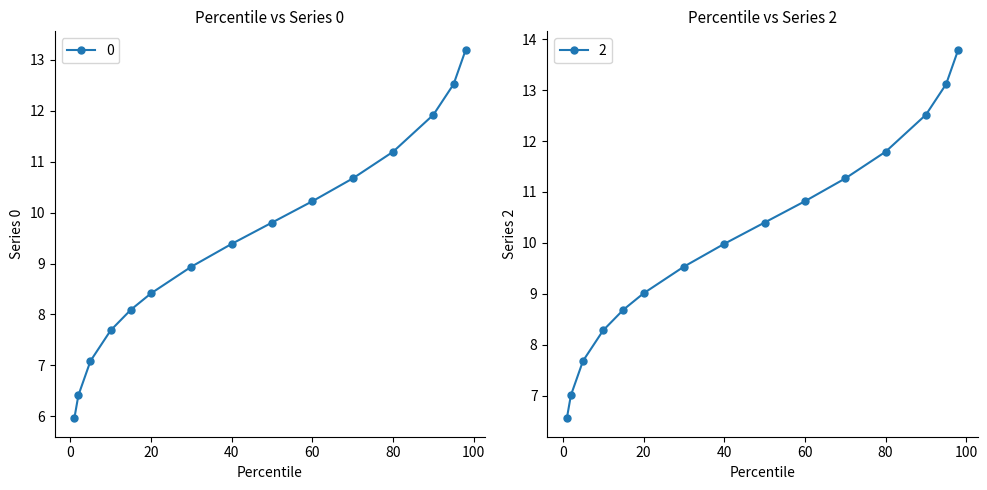

What is the difference between the 0 values at 50 and 90?

2.1